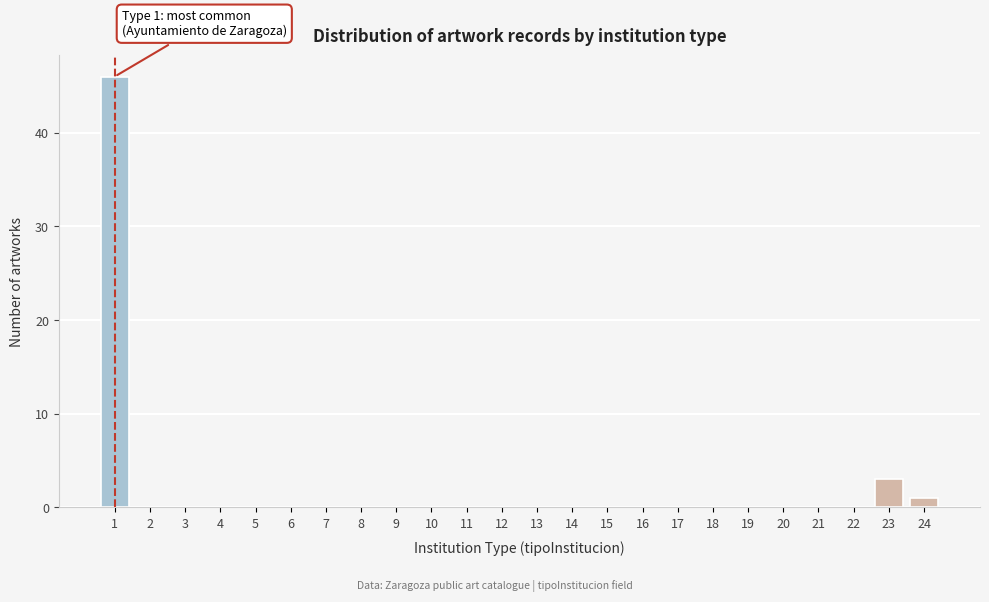

Reading left to right, list all the values displayed in this chart.

1=46	2=0	3=0	4=0	5=0	6=0	7=0	8=0	9=0	10=0	11=0	12=0	13=0	14=0	15=0	16=0	17=0	18=0	19=0	20=0	21=0	22=0	23=3	24=1